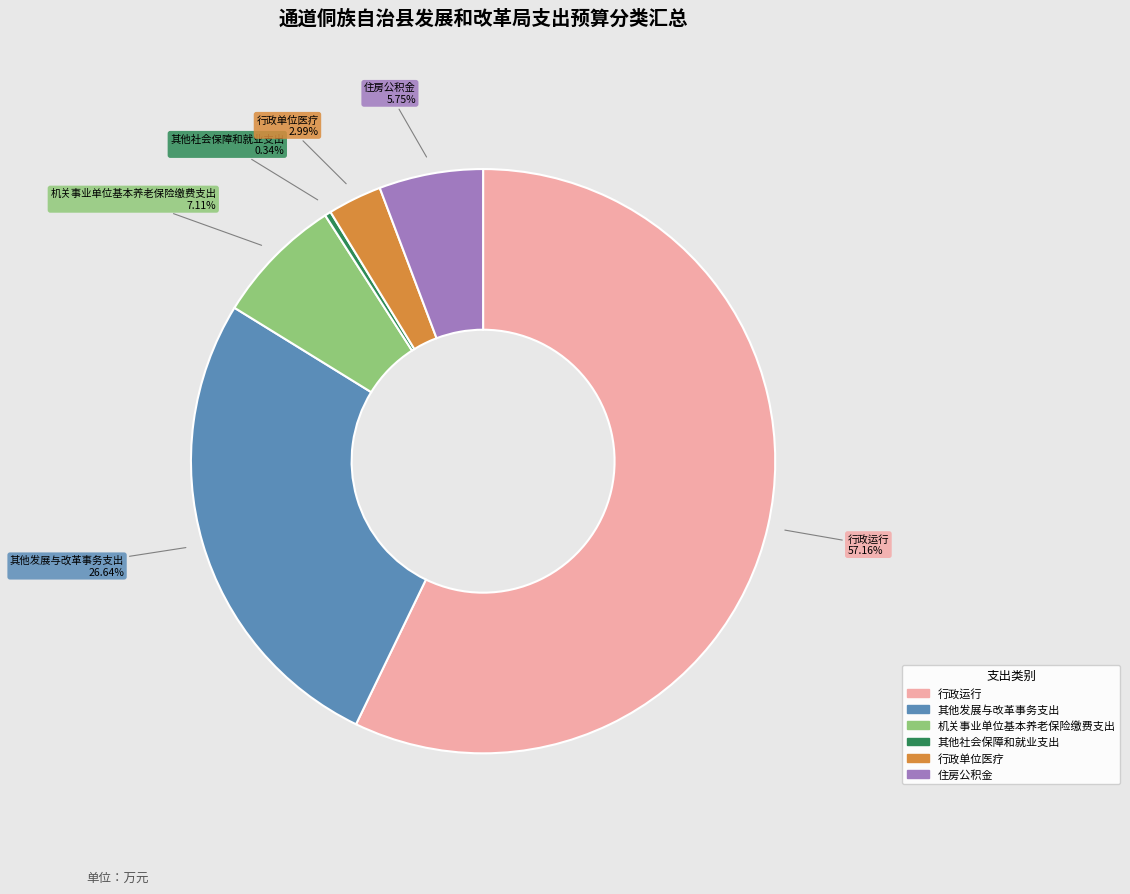

What is the majority slice?

行政运行